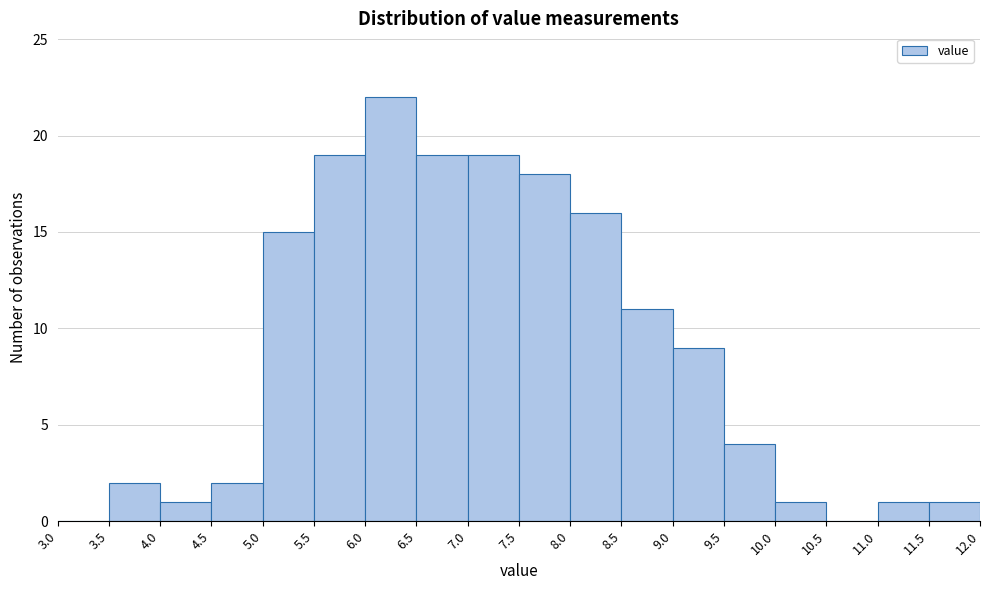

Reading left to right, transcribe this chart: for each bar, give the range it covers on the x-axis and its height. The values are not printed on the chart, so give them approximately, as read against the axis.

3.0 to 3.5: 0
3.5 to 4.0: 2
4.0 to 4.5: 1
4.5 to 5.0: 2
5.0 to 5.5: 15
5.5 to 6.0: 19
6.0 to 6.5: 22
6.5 to 7.0: 19
7.0 to 7.5: 19
7.5 to 8.0: 18
8.0 to 8.5: 16
8.5 to 9.0: 11
9.0 to 9.5: 9
9.5 to 10.0: 4
10.0 to 10.5: 1
10.5 to 11.0: 0
11.0 to 11.5: 1
11.5 to 12.0: 1